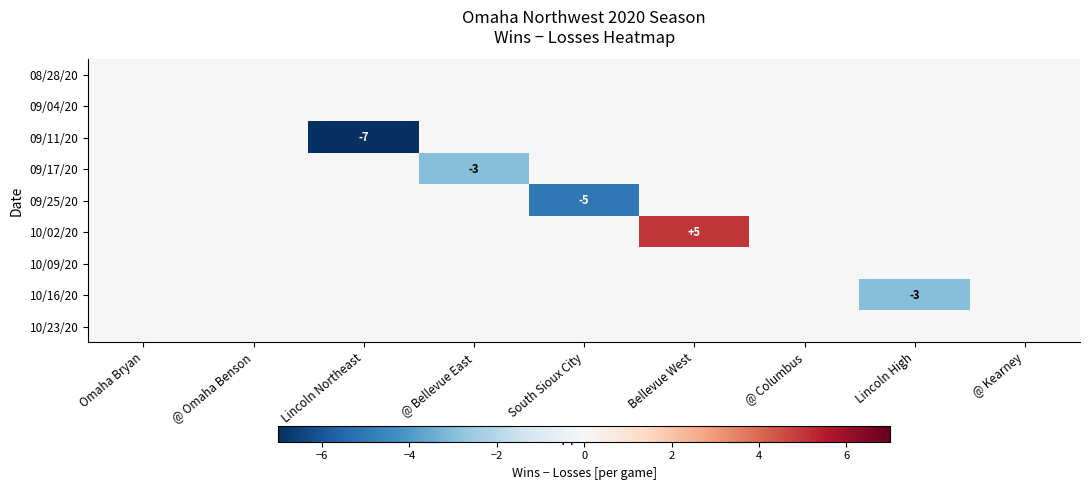

At how many categories does at least one series exceed 1?

1